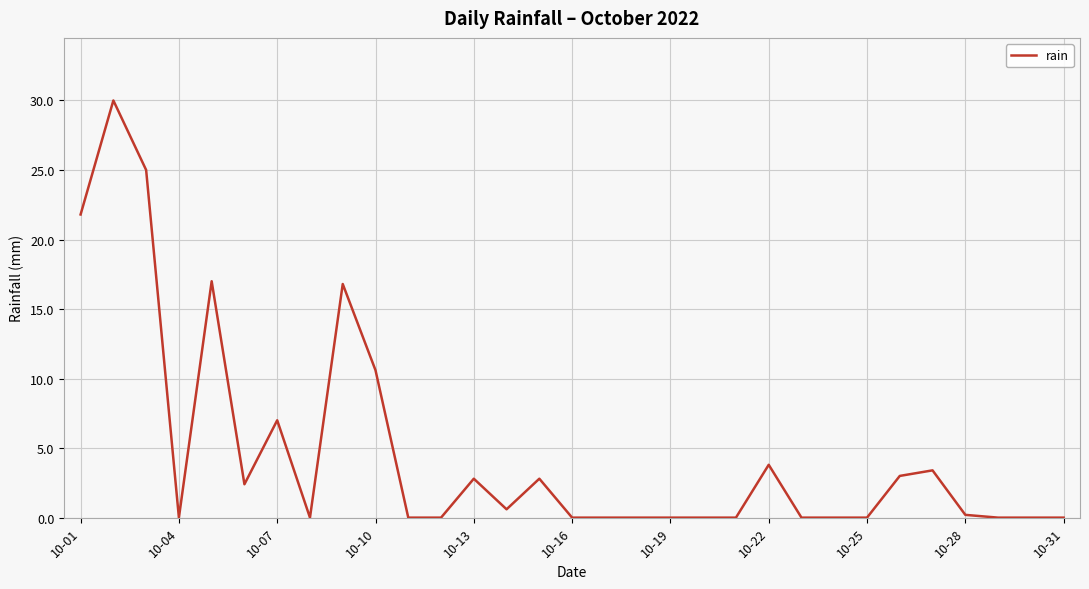

What is the greatest value displayed?

30.0